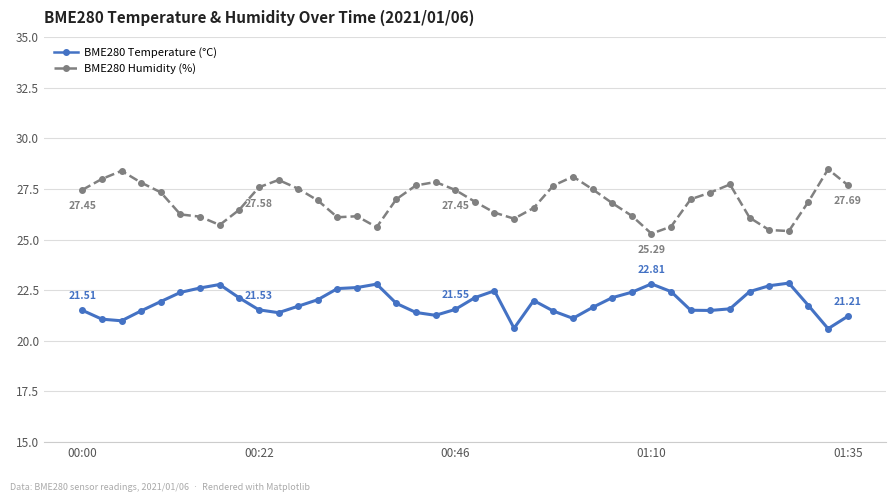

What is the maximum value for BME280 Humidity (%)?

28.5